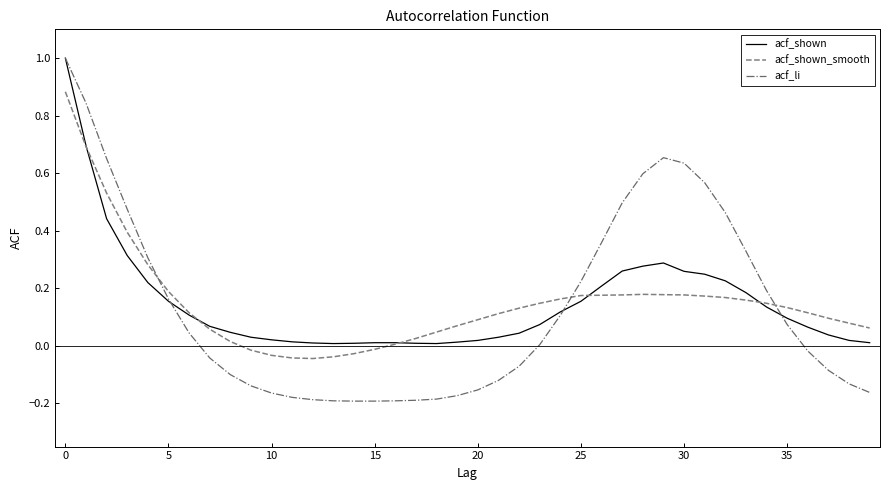

What is the highest value of the acf_shown series?

1.0